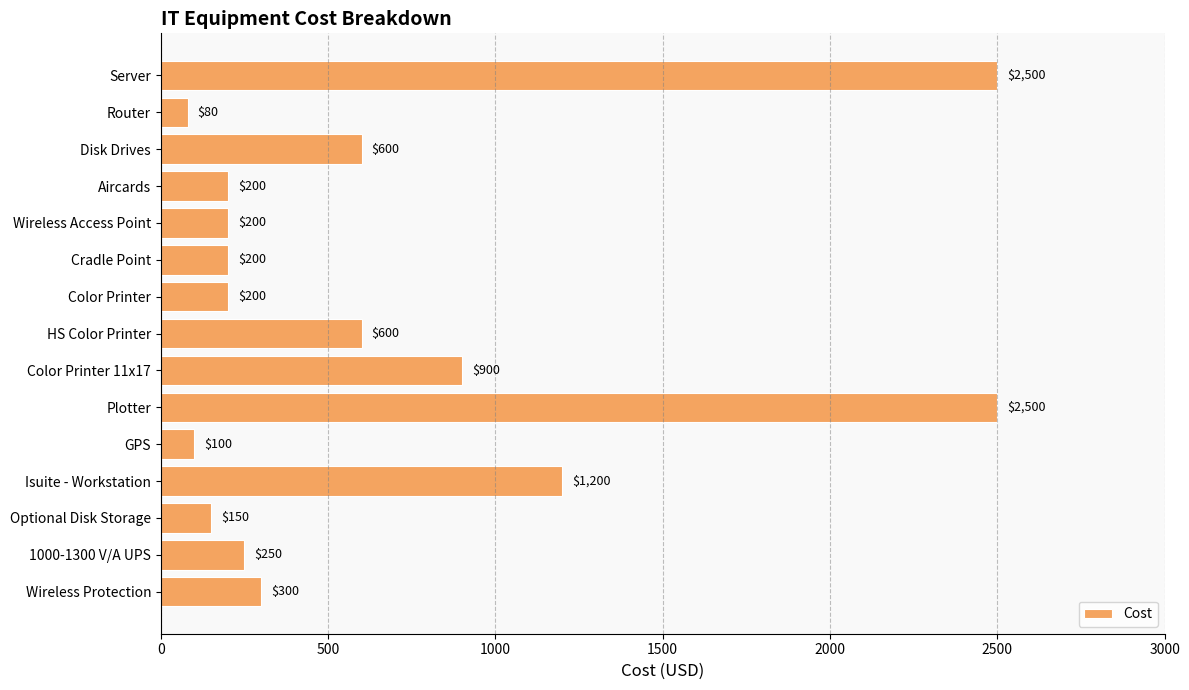

Reading top to bottom, list all the values displayed in this chart.

2500	80	600	200	200	200	200	600	900	2500	100	1200	150	250	300